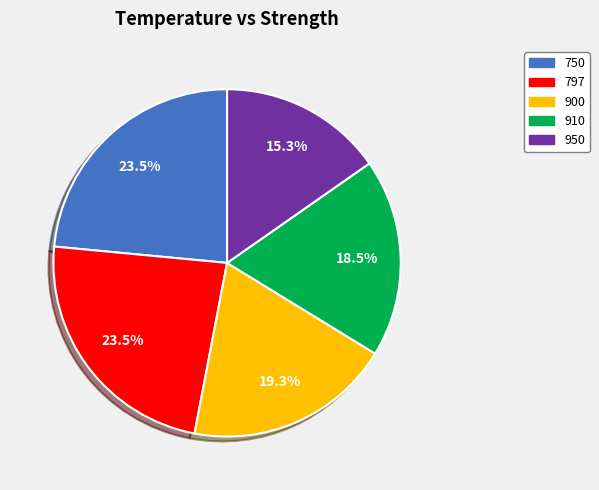

Is 950 the majority of the pie?

No